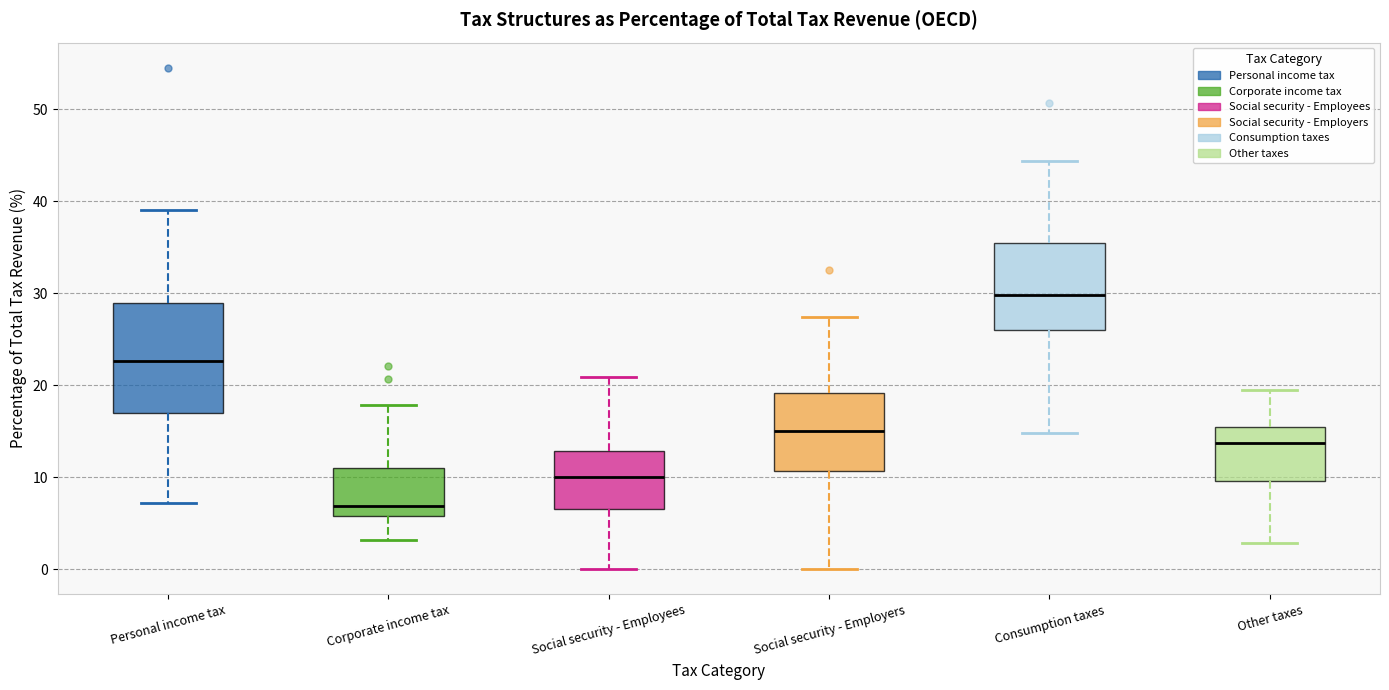

Which box is the tallest, from its lower edge to its upper edge?

Personal income tax